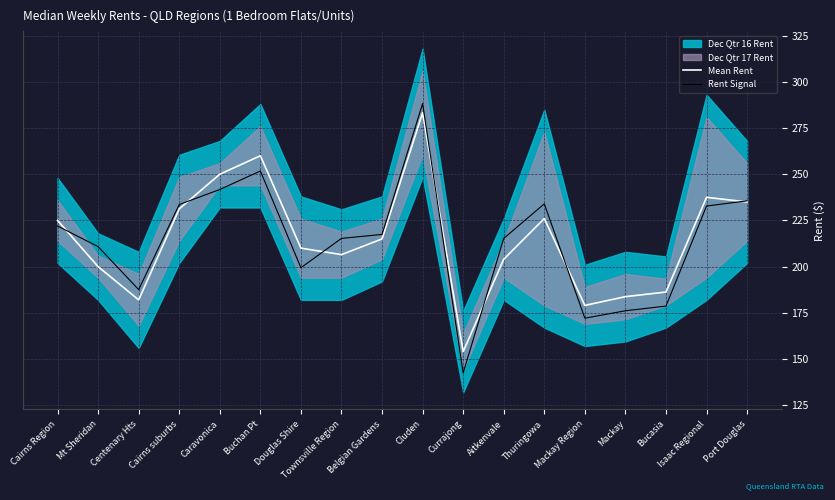

Reading left to right, extract all data points from this chart.

Mean Rent: 225.0	200.0	182.0	231.2	250.0	260.0	210.0	206.5	215.0	283.3	154.0	204.0	226.0	179.0	183.8	186.2	237.5	235.0
Rent Signal: 222.0	210.8	187.6	233.6	241.7	251.7	199.4	215.3	217.4	288.3	142.5	215.3	234.0	172.1	176.1	178.7	232.8	235.6